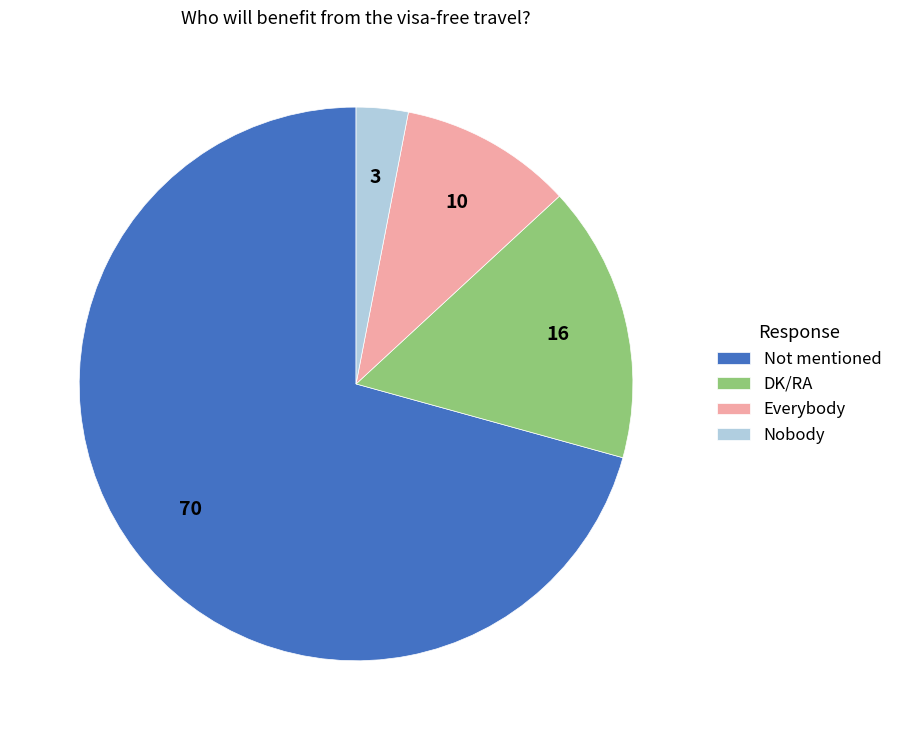

Count the number of slices in the pie.

4